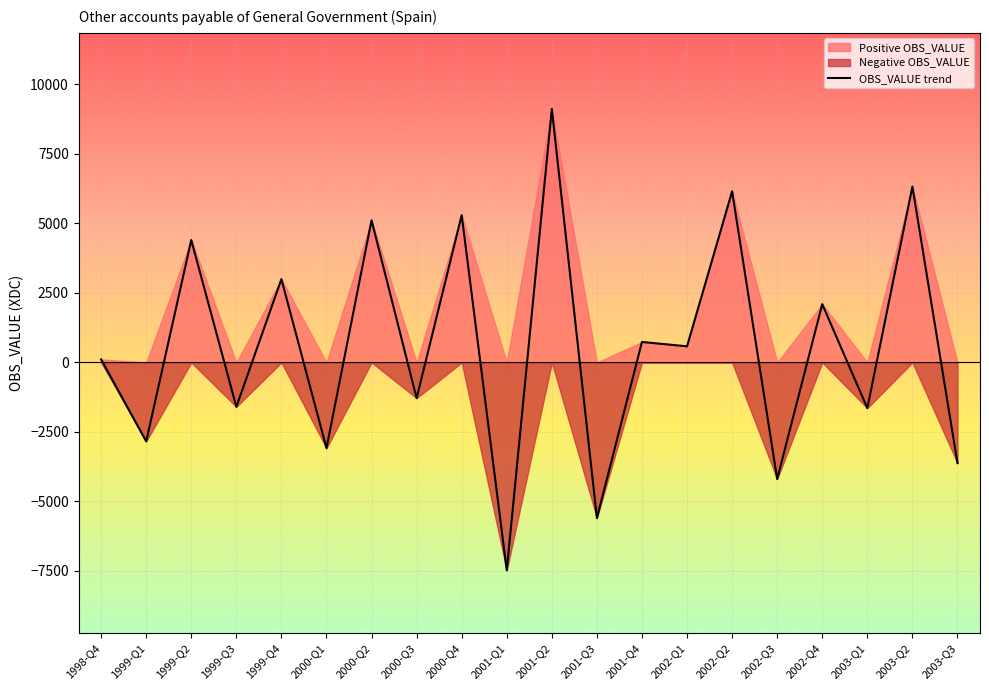

How many values exceed 579?

9